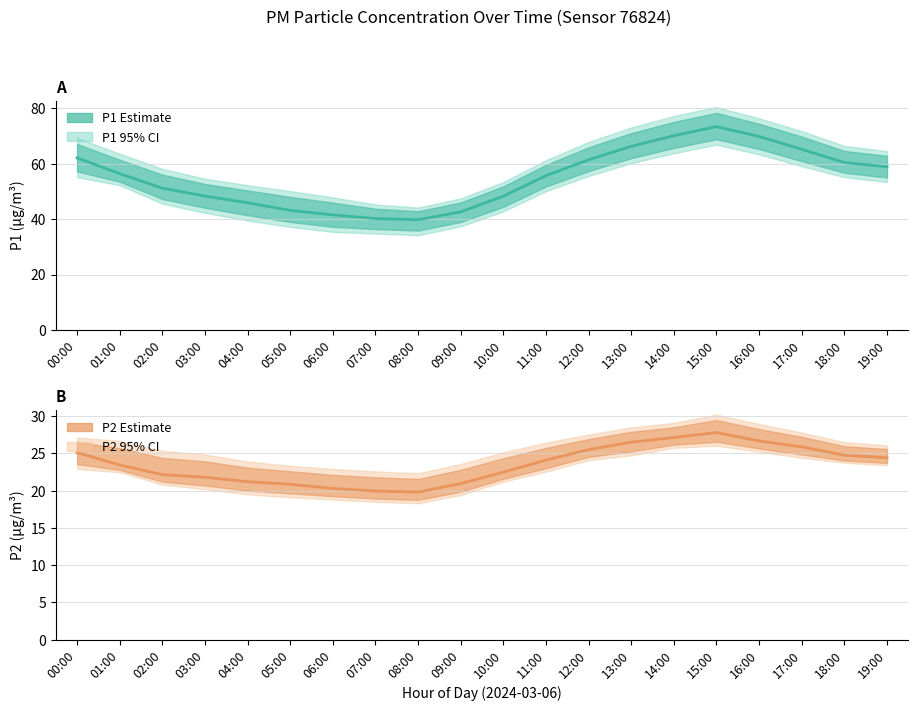

Does the chart display data point markers on the line(s)?

No